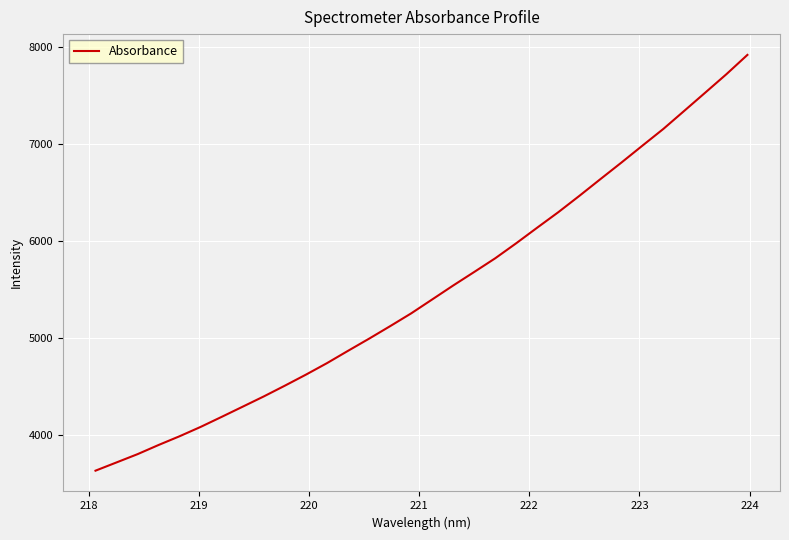

What is the difference between the maximum and minimum values?

4282.1